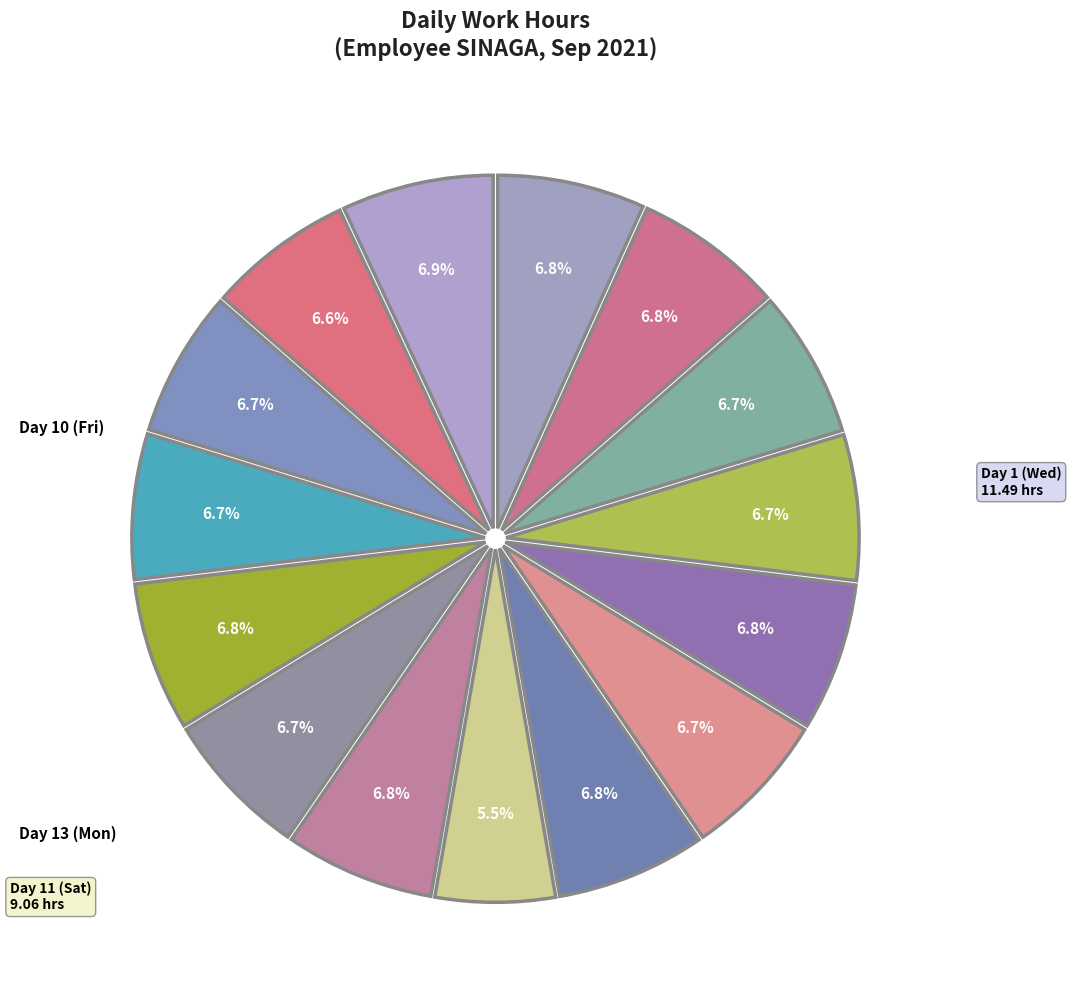

Is there a majority slice in this chart?

No